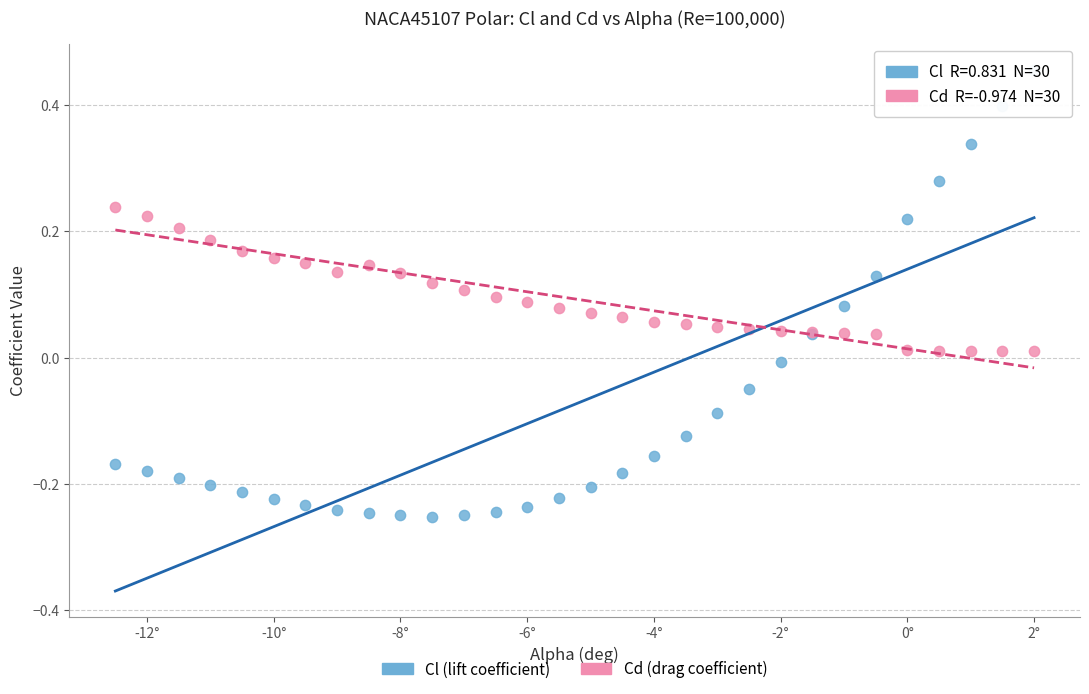

Which series contains the highest Y value?

Cl (lift coefficient)